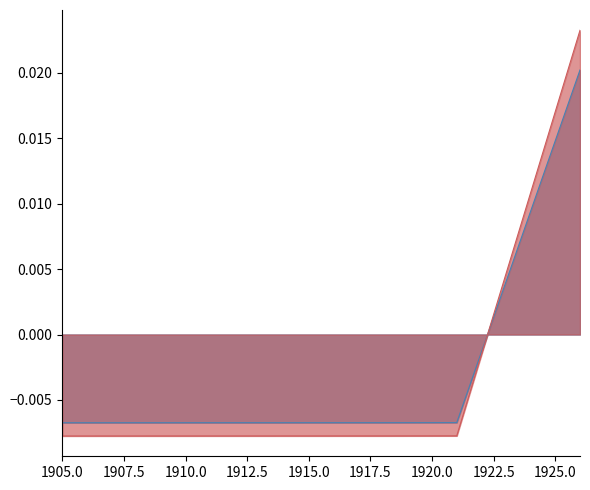

Which category has the highest value across all series?

1926